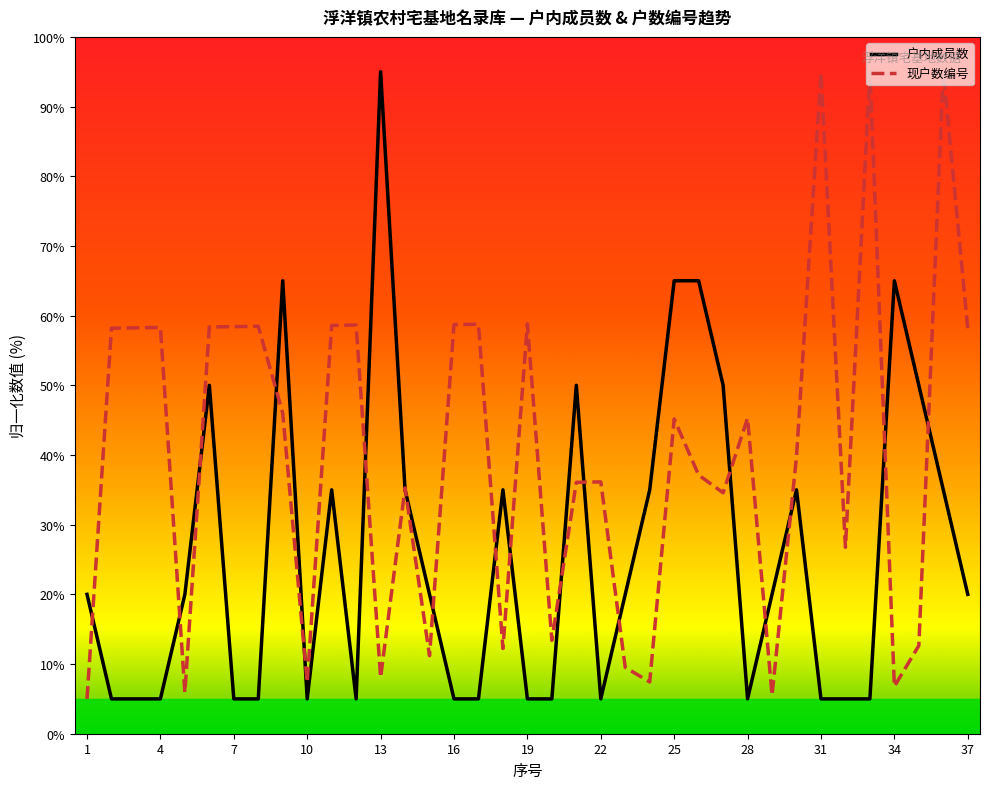

What is the minimum value for 现户数编号?

5.0